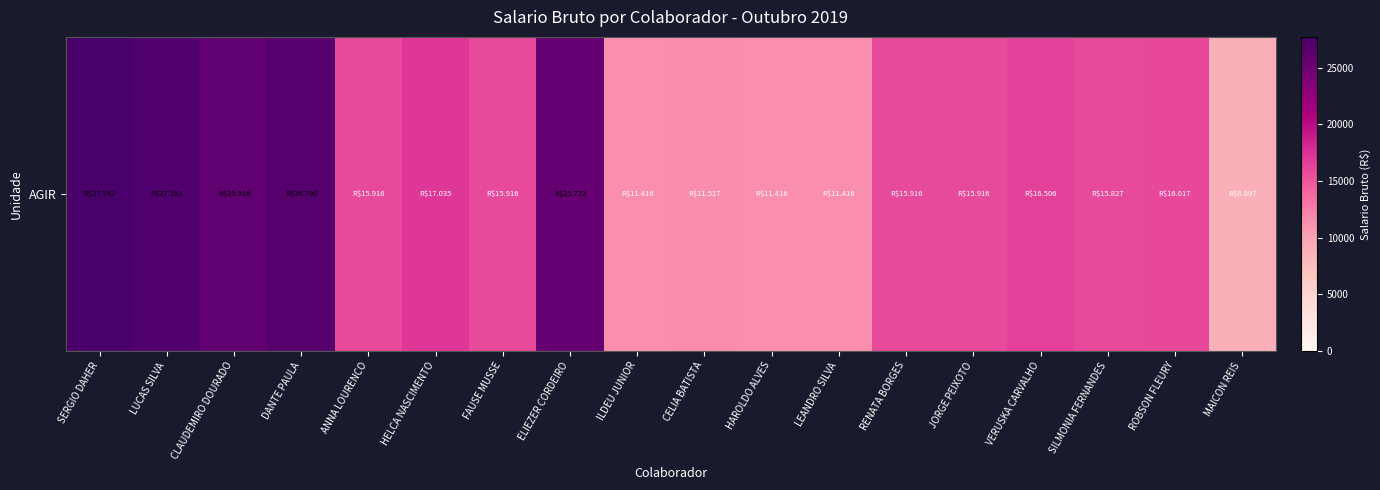

Reading left to right, what are all the values shown in this chart?

27741.7	27181.5	25916.2	26790.4	15916.2	17035.2	15916.2	25722.3	11416.2	11517.3	11416.2	11416.2	15916.2	15916.2	16506.0	15827.0	16017.3	8896.9